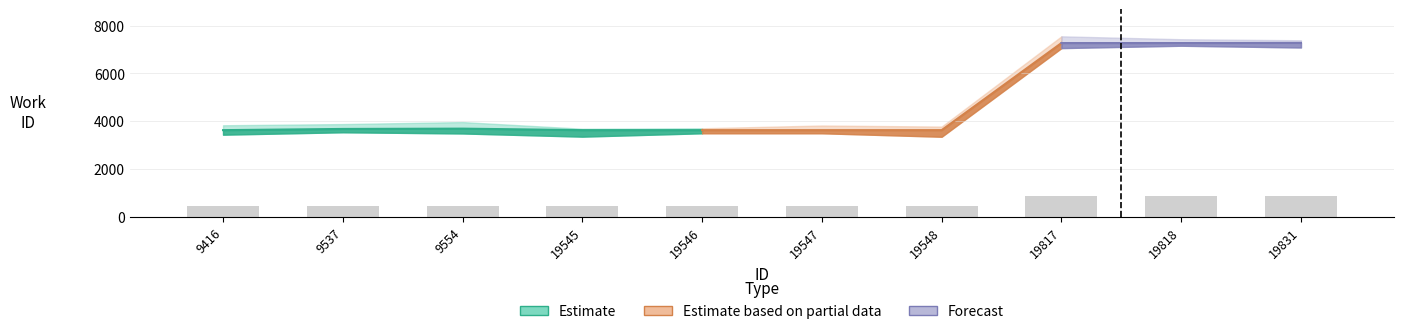

What is the approximate value at 19817?

872.4